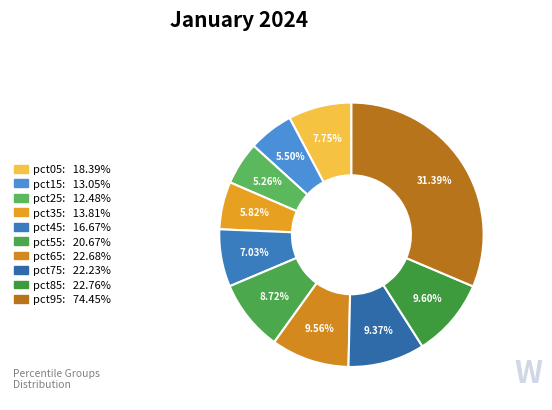

To the nearest percent, what portion does pct35 represent?

6%